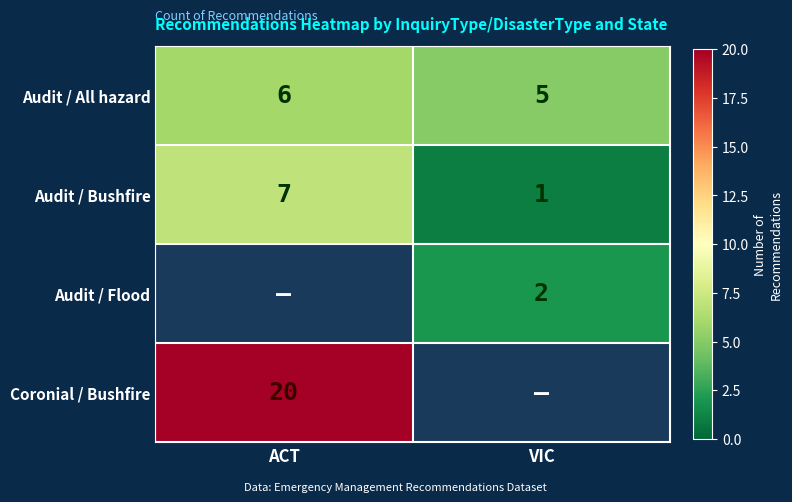

Is the value of Coronial / Bushfire at ACT greater than the value of Audit / Flood at VIC?

Yes